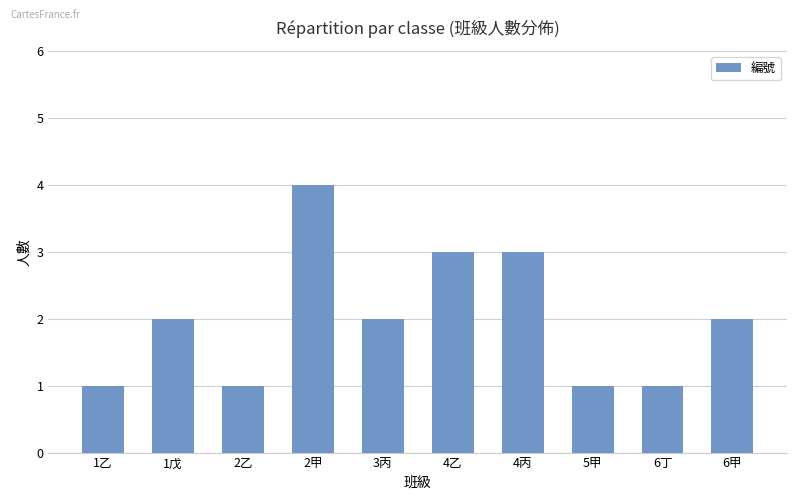

What is the sum of all values?

20